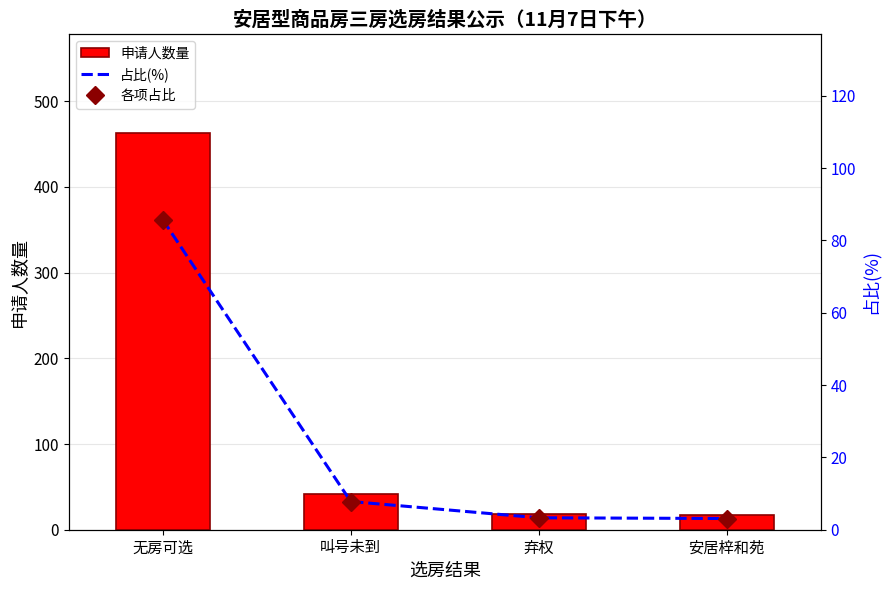

What is the label of the 4th bar from the right?

无房可选